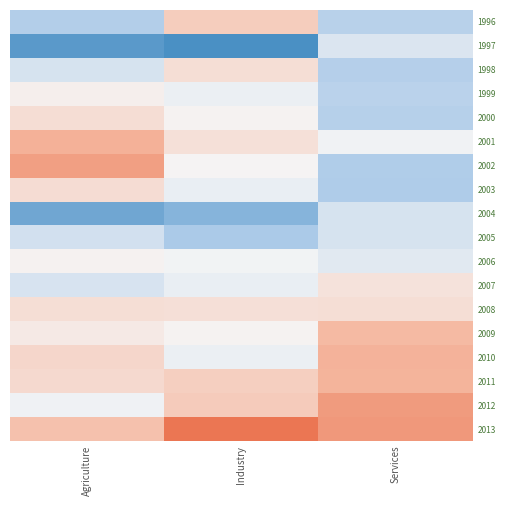

At which category does the chart reach its peak across all series?

Industry